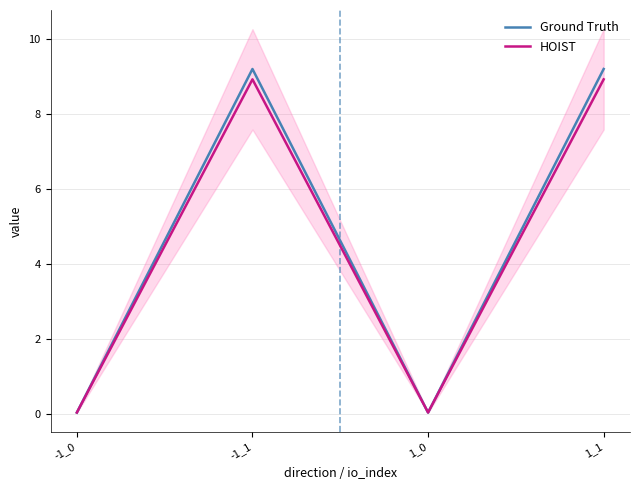

How many lines are shown in the chart?

2